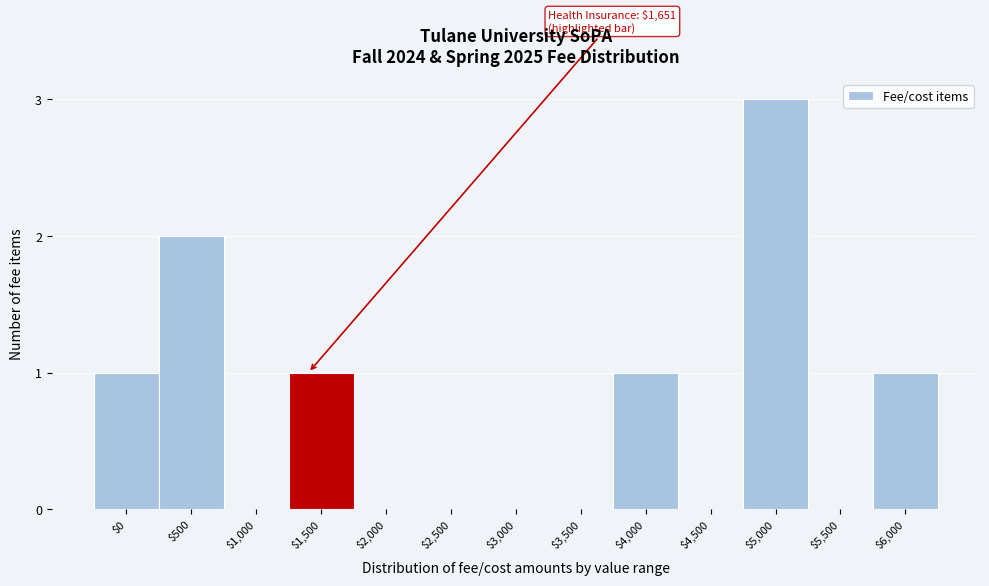

What is the sum of all values?

9